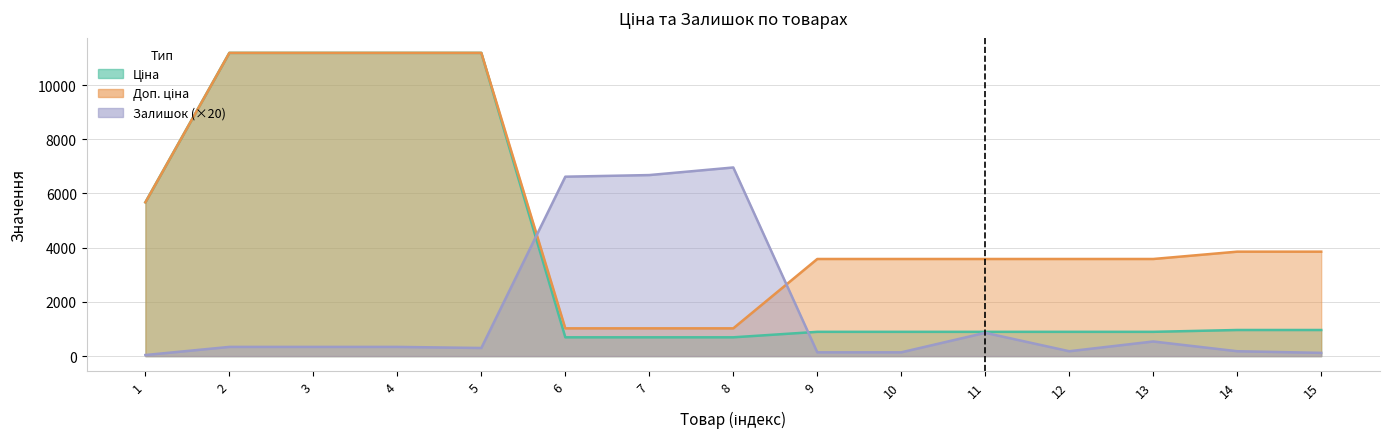

What is the highest value of the Доп. ціна series?

11188.2